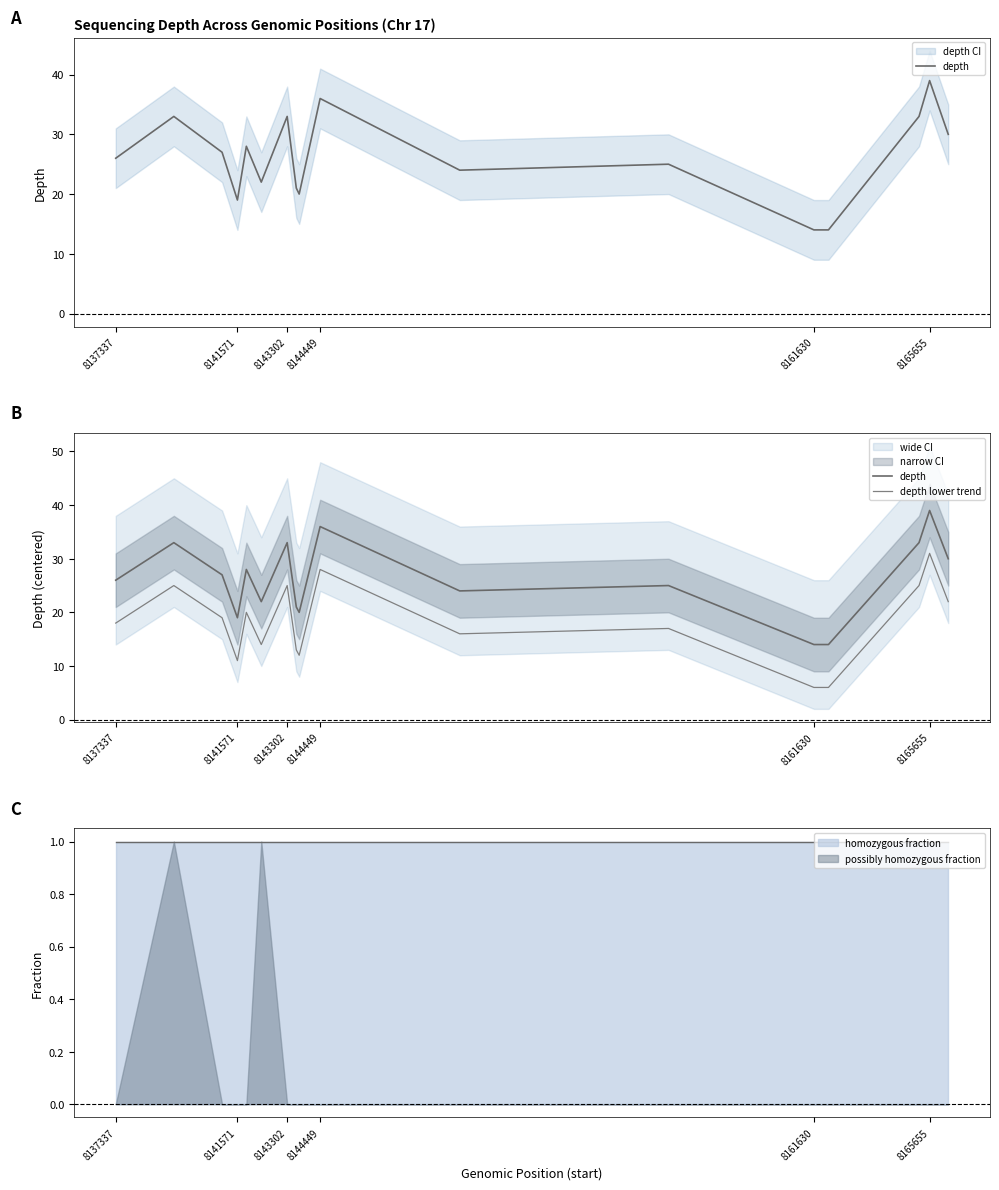

At how many categories does at least one series exceed 36?

1